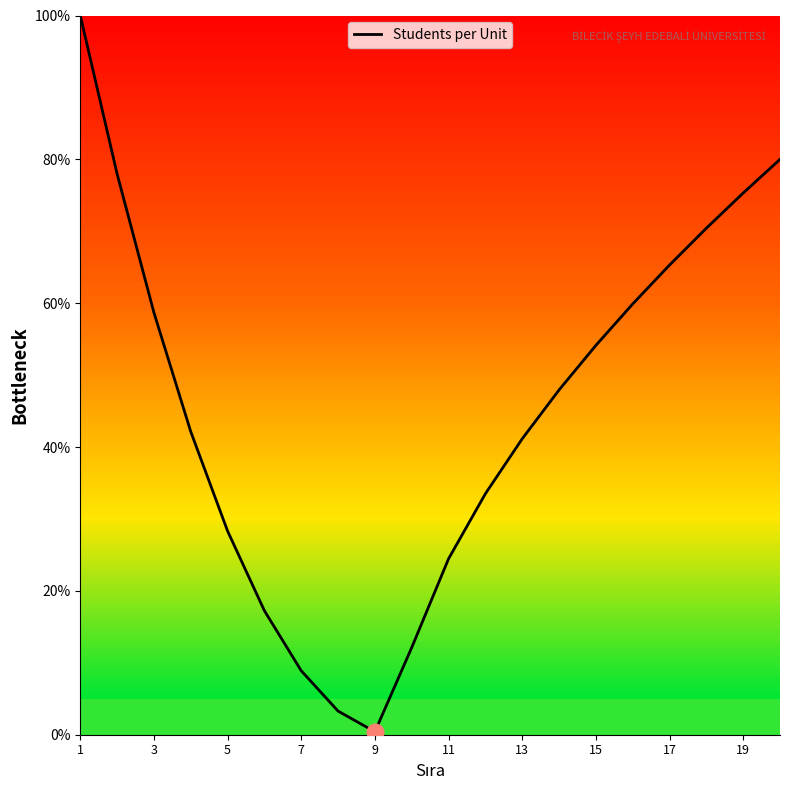

What is the maximum value shown in the chart?

100.0